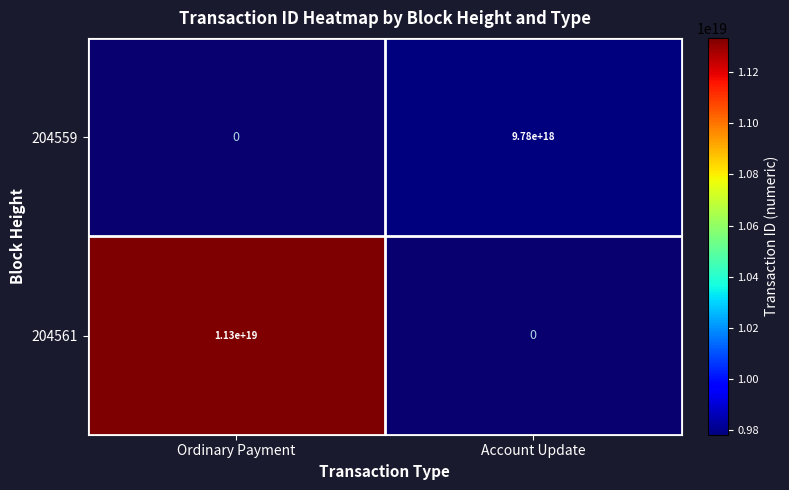

The 204559 series shows 13006526856318892032 at Account Update. True or false?

False